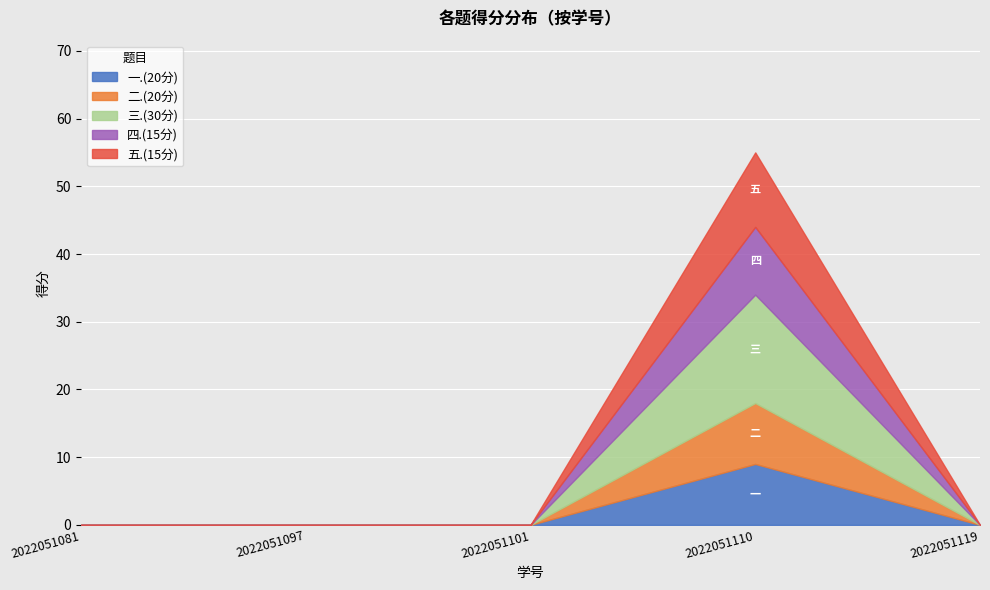

Between 2022051101 and 2022051119, which series saw the biggest shift?

一.(20分)